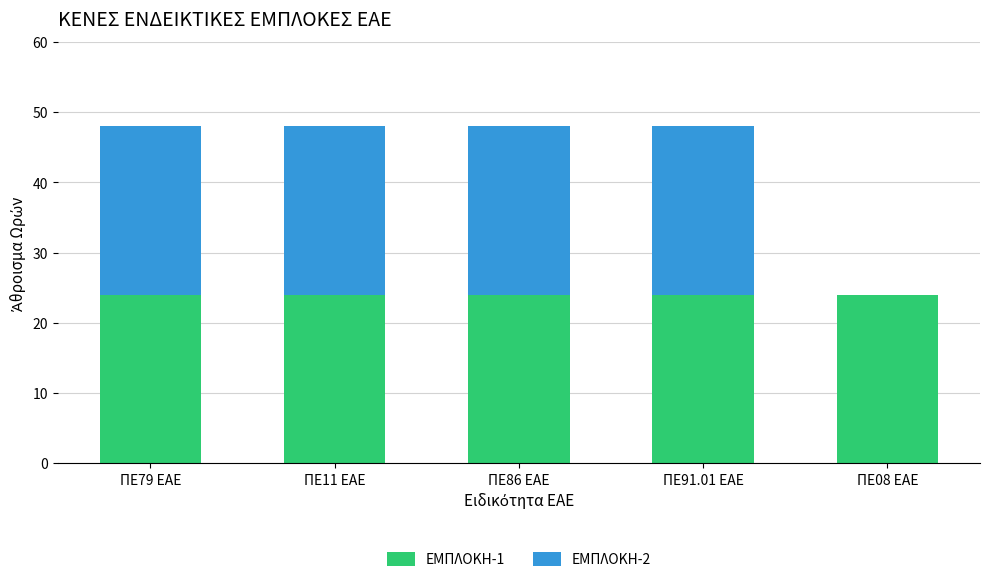

What are all the series names shown in the legend?

ΕΜΠΛΟΚΗ-1, ΕΜΠΛΟΚΗ-2